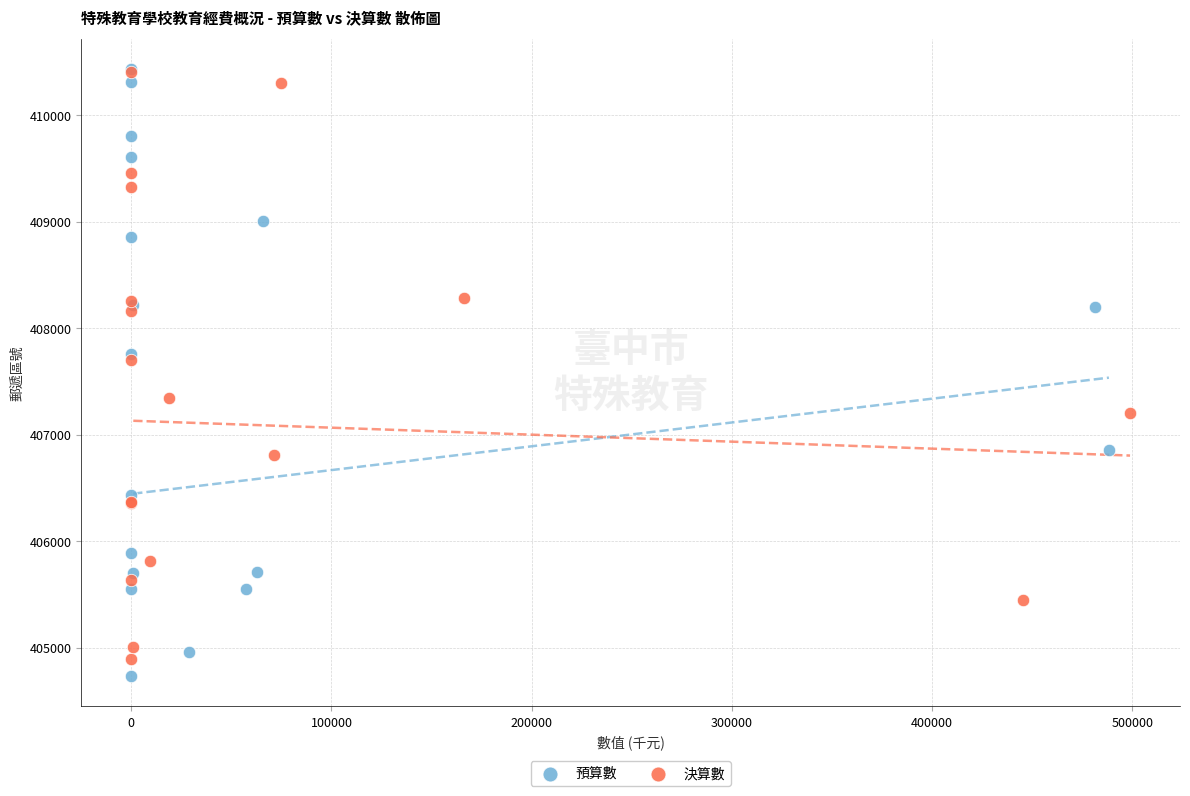

What are all the series names shown in the legend?

預算數, 決算數